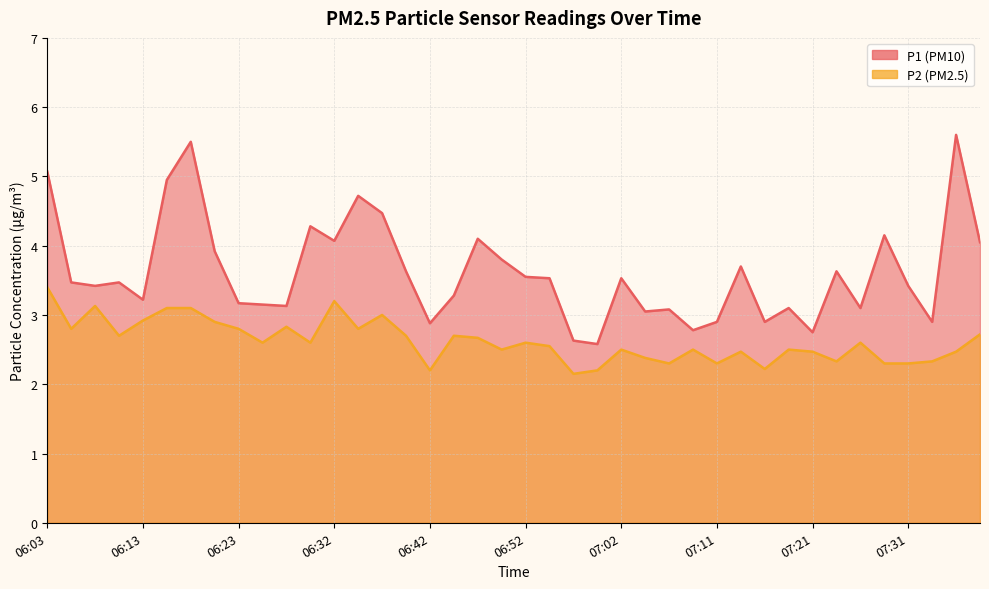

Is it true that P2 equals 3.1 at 06:08?

True